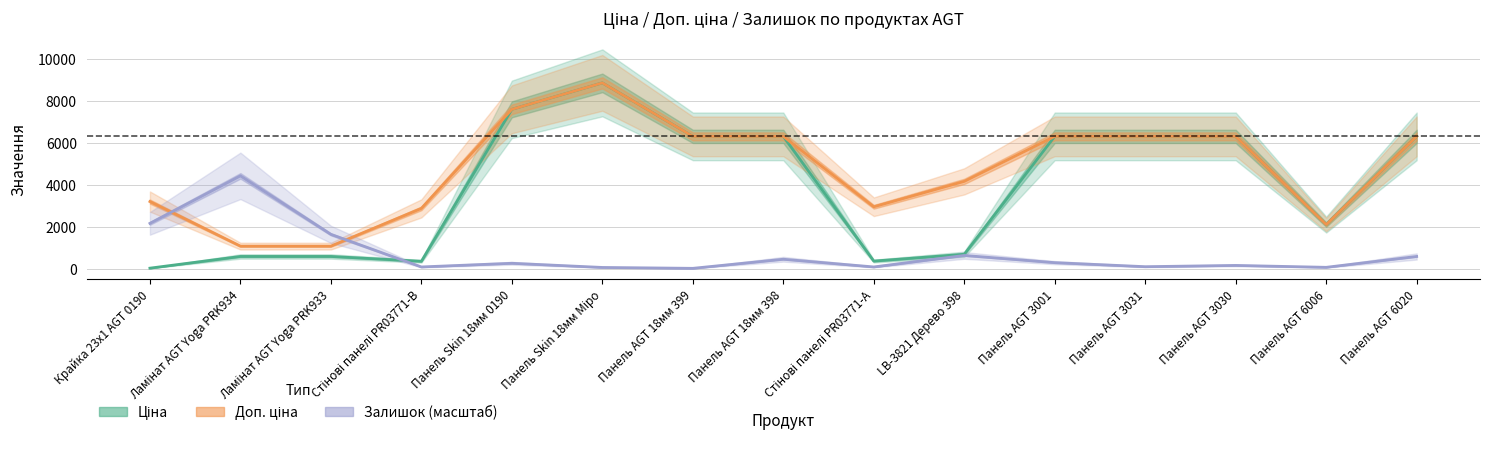

How many data points in Ціна are less than 6308?

7